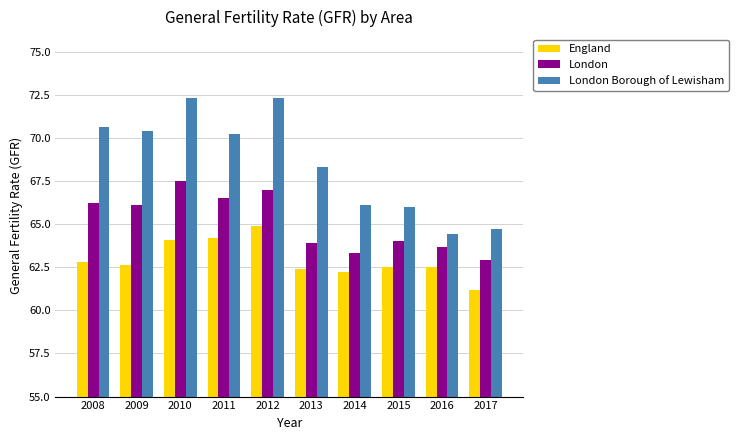

Which series changed the most between 2012 and 2014?

London Borough of Lewisham